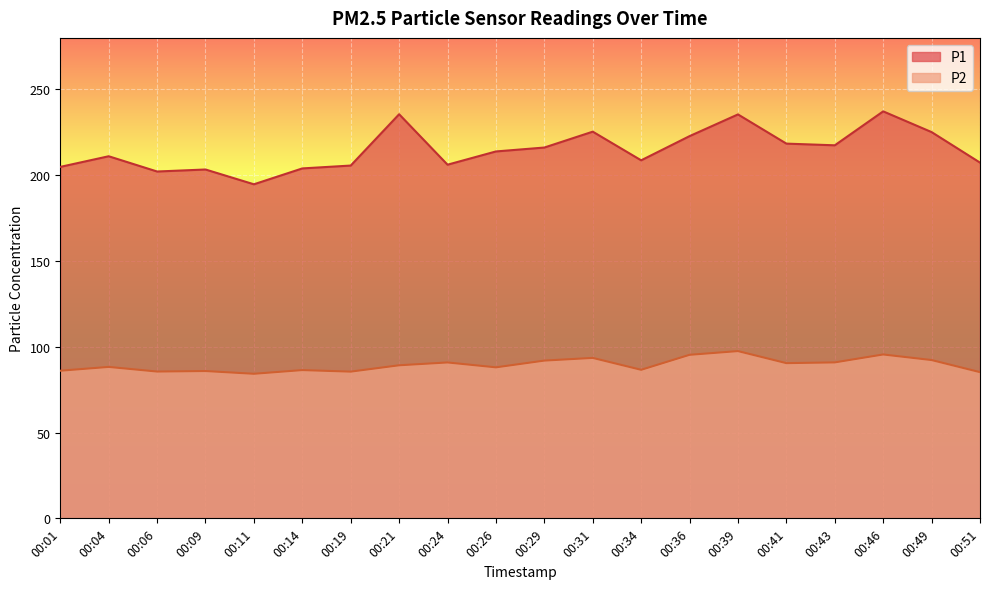

Which series has the largest range (max minus min)?

P1